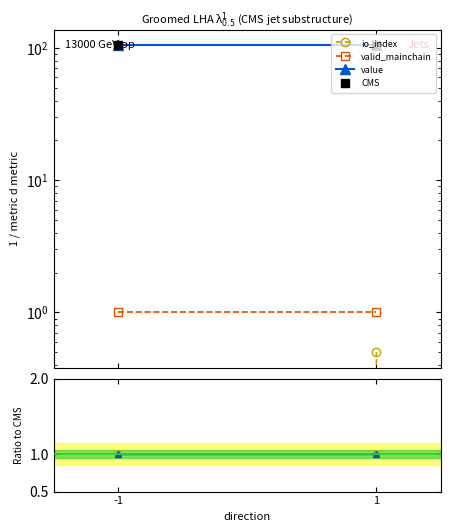

Read the value value at 1.

1.0